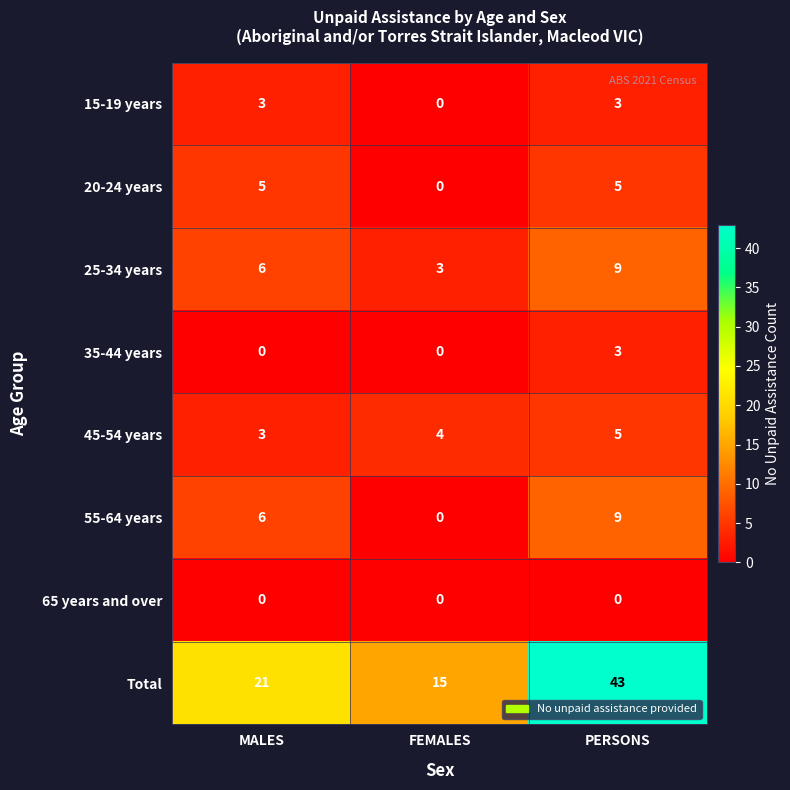

Reading left to right, what are all the values shown in this chart?

15-19 years: MALES=3	FEMALES=0	PERSONS=3
20-24 years: MALES=5	FEMALES=0	PERSONS=5
25-34 years: MALES=6	FEMALES=3	PERSONS=9
35-44 years: MALES=0	FEMALES=0	PERSONS=3
45-54 years: MALES=3	FEMALES=4	PERSONS=5
55-64 years: MALES=6	FEMALES=0	PERSONS=9
65 years and over: MALES=0	FEMALES=0	PERSONS=0
Total: MALES=21	FEMALES=15	PERSONS=43